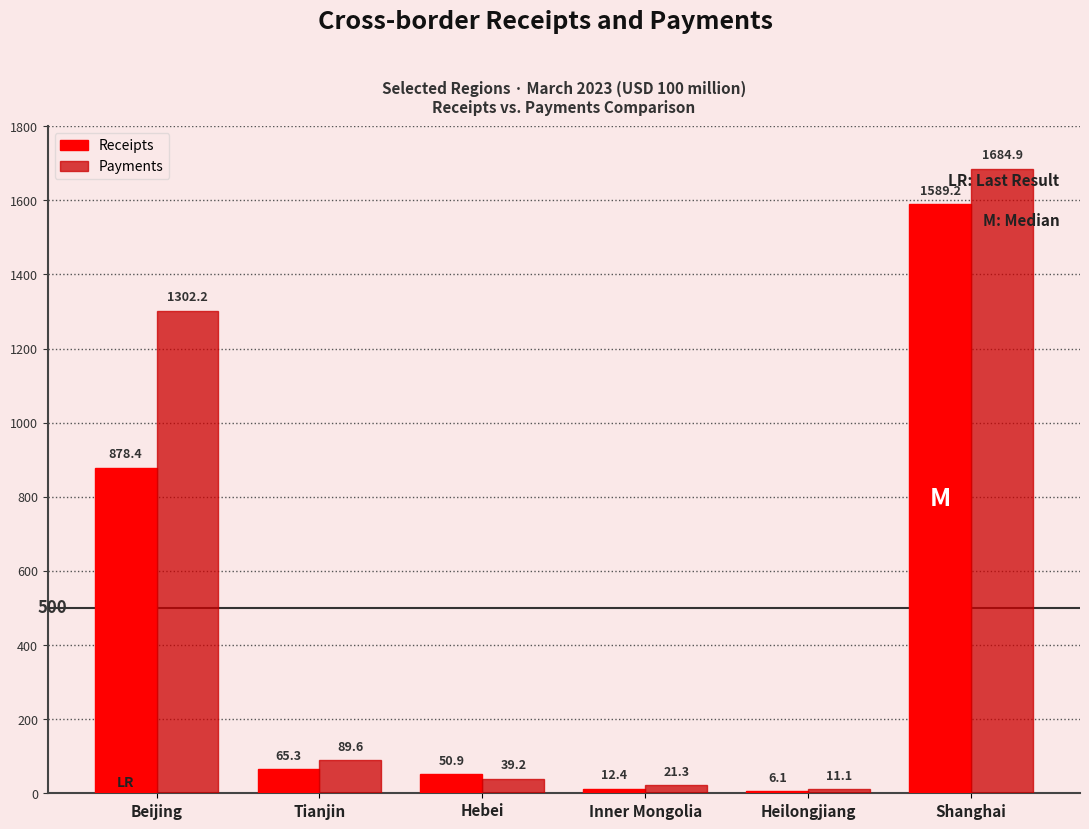

What value does the Receipts series have at Tianjin?

65.3